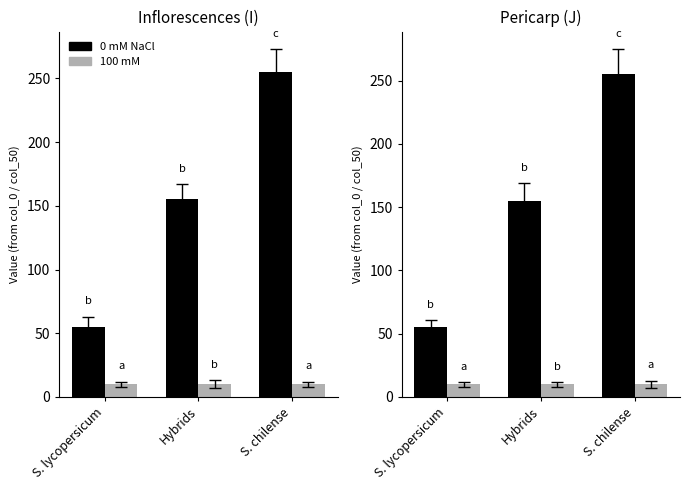

What is the greatest value displayed?

255